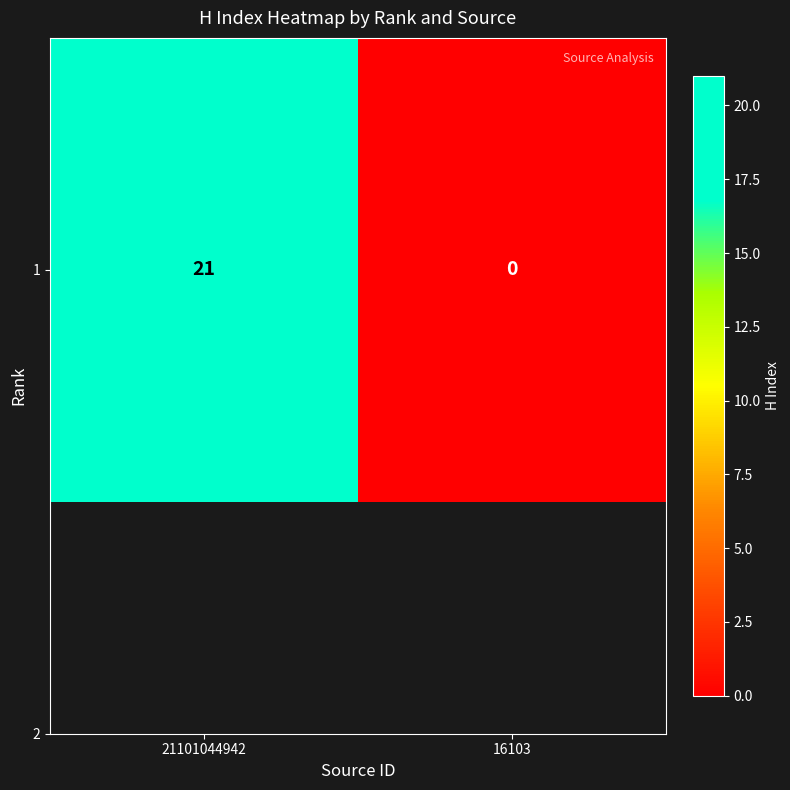

Reading left to right, list all the values displayed in this chart.

21101044942=21	16103=0